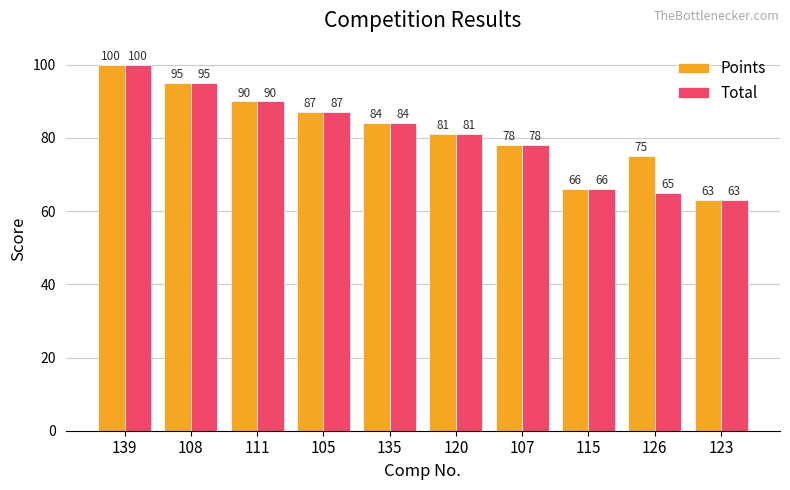

At which label does Total reach its peak?

139